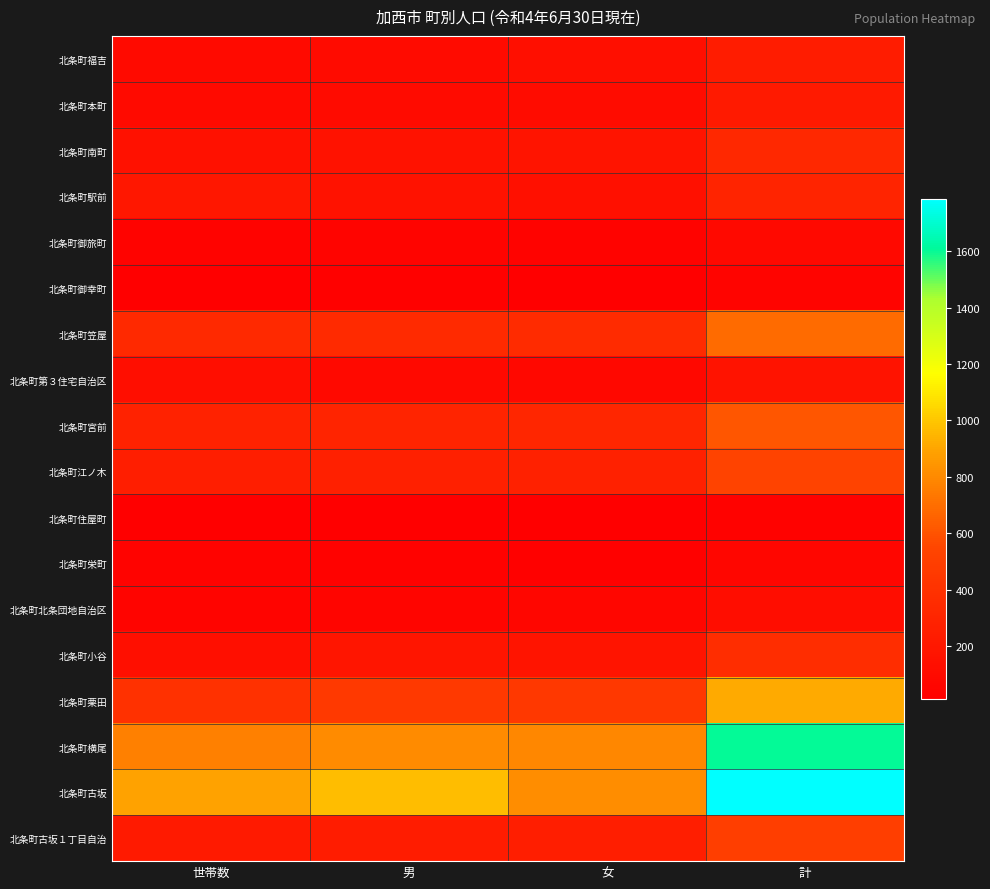

Which series has the largest range (max minus min)?

北条町古坂